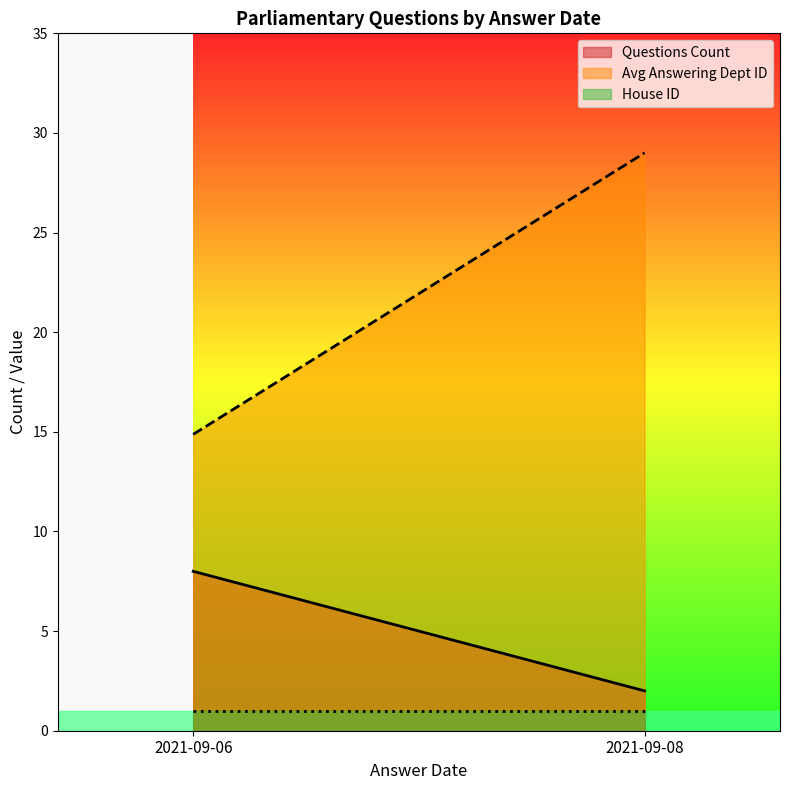

True or false: Answering Dept ID has more than 0 interior local peaks.

False